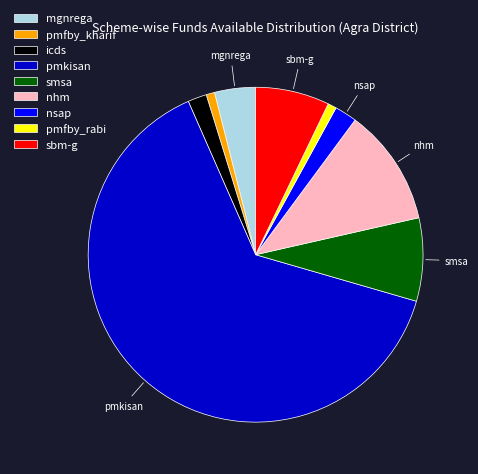

Is there a majority slice in this chart?

Yes